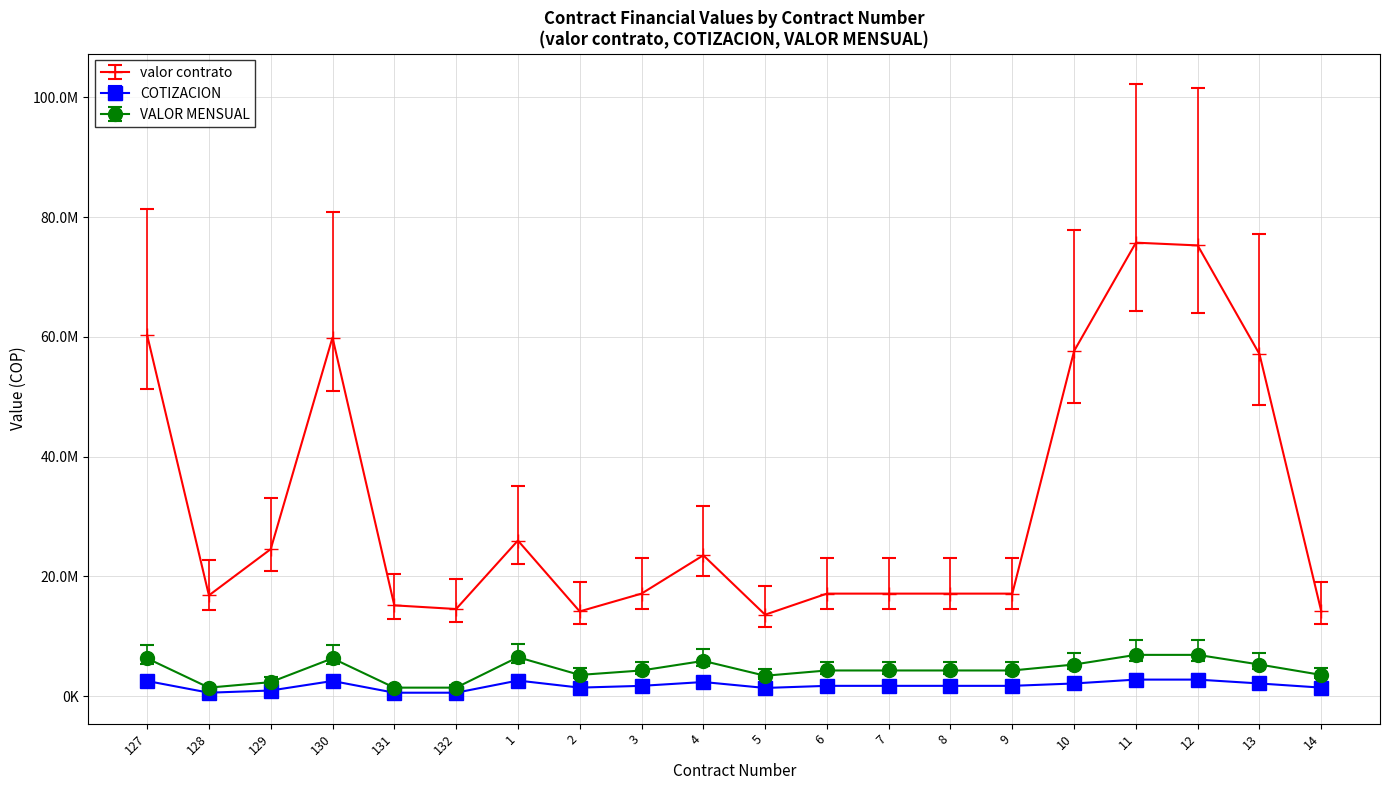

What are all the series names shown in the legend?

valor contrato, COTIZACION, VALOR MENSUAL